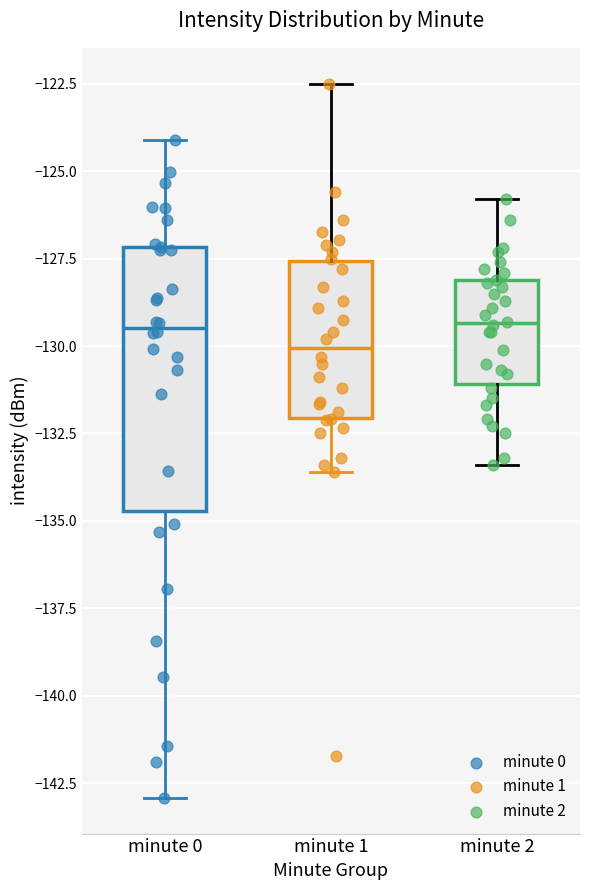

Which box's median line is the lowest?

minute 1